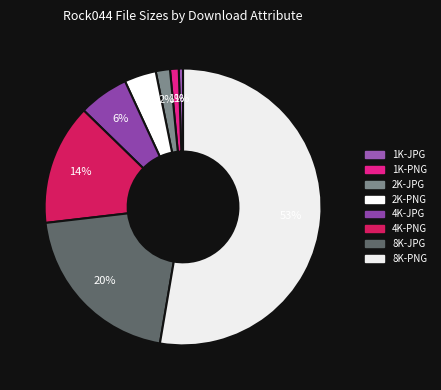

What is the change in value from 4K-PNG to 8K-JPG?

+115022560